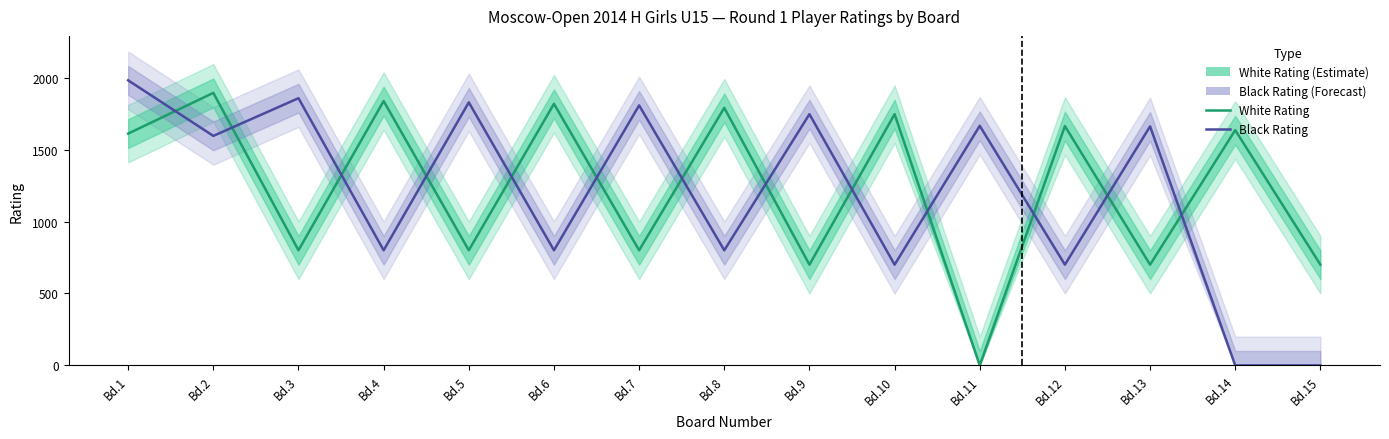

After their last crossing, which series has the higher values: Black Rating or White Rating?

White Rating